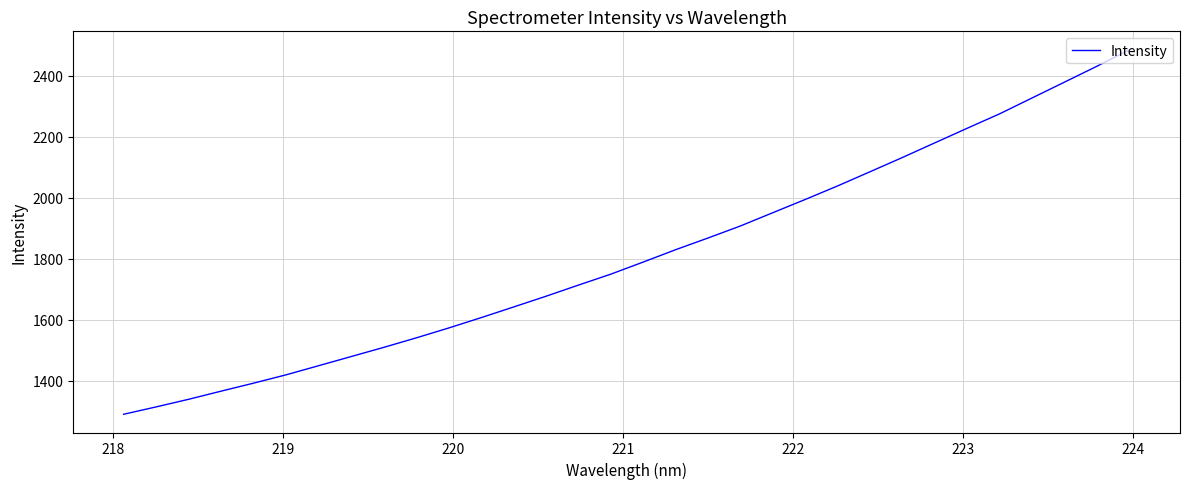

Does the chart have visible grid lines?

Yes